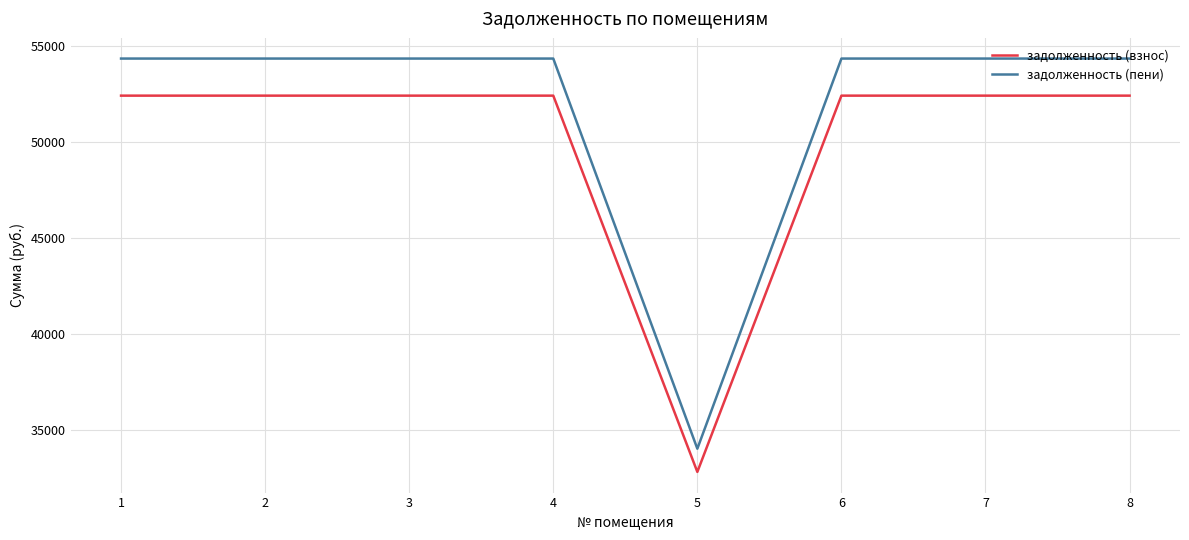

Which label corresponds to the smallest value in the chart?

5